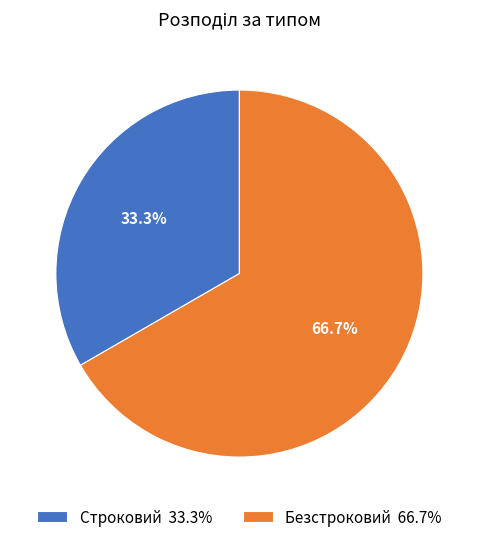

Count the number of slices in the pie.

2